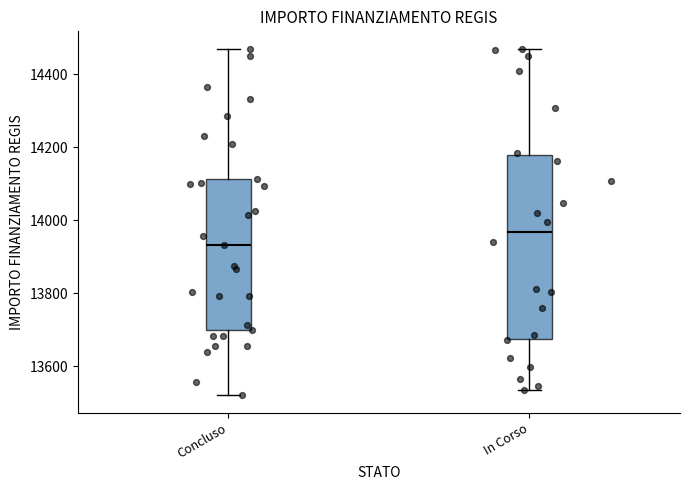

Where is the upper edge of the box for Concluso on the y-axis? The values are not printed on the chart, so give them approximately, as read against the axis.

14120